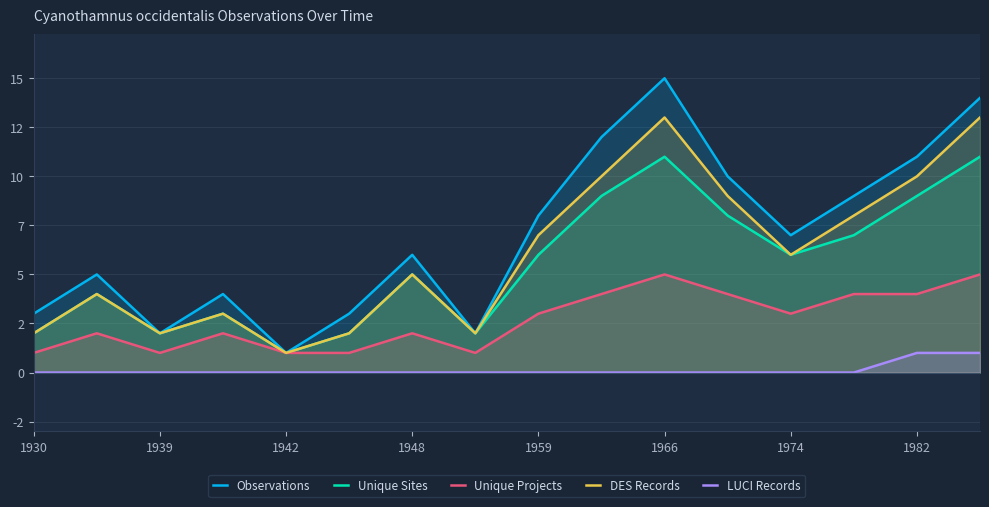

How many data points in DES Records are less than 6?

8